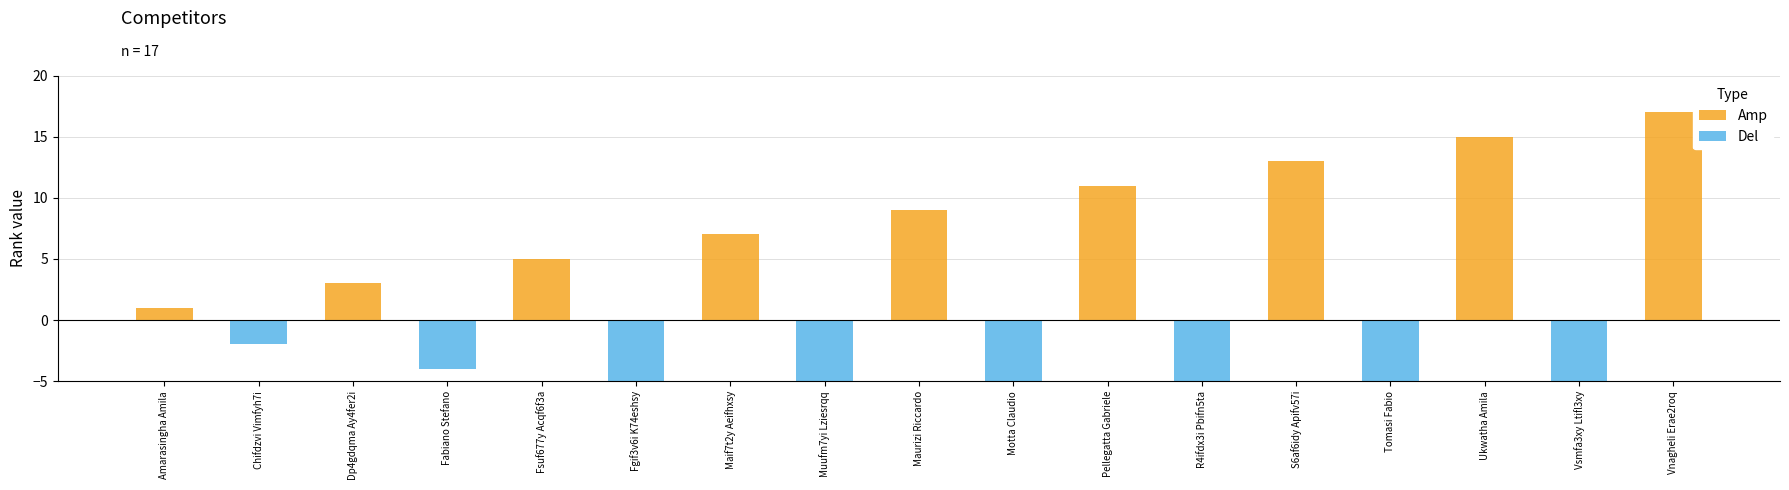

What is the sum of the Del values at Vnagheli Erae2roq and Vsmfa3xy Ltifl3xy?

-16